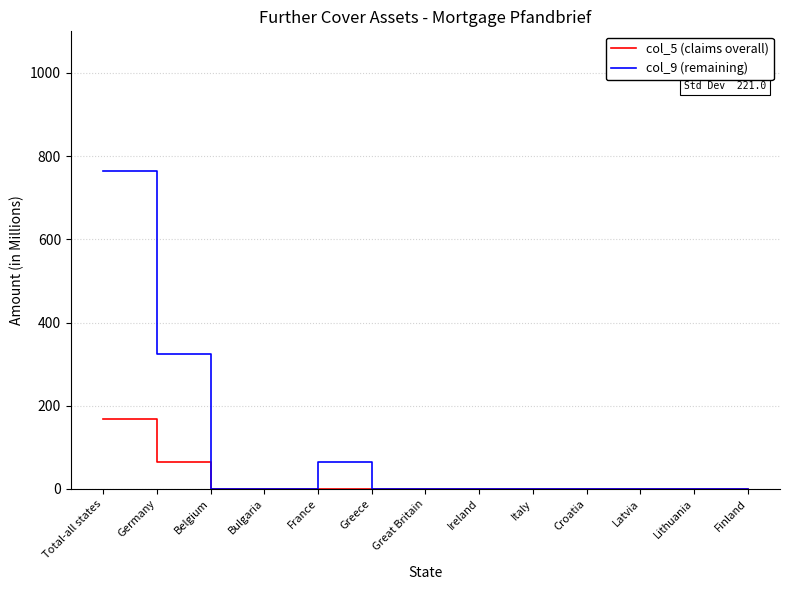

How many values in the col_5 (claims overall) series exceed 0?

2